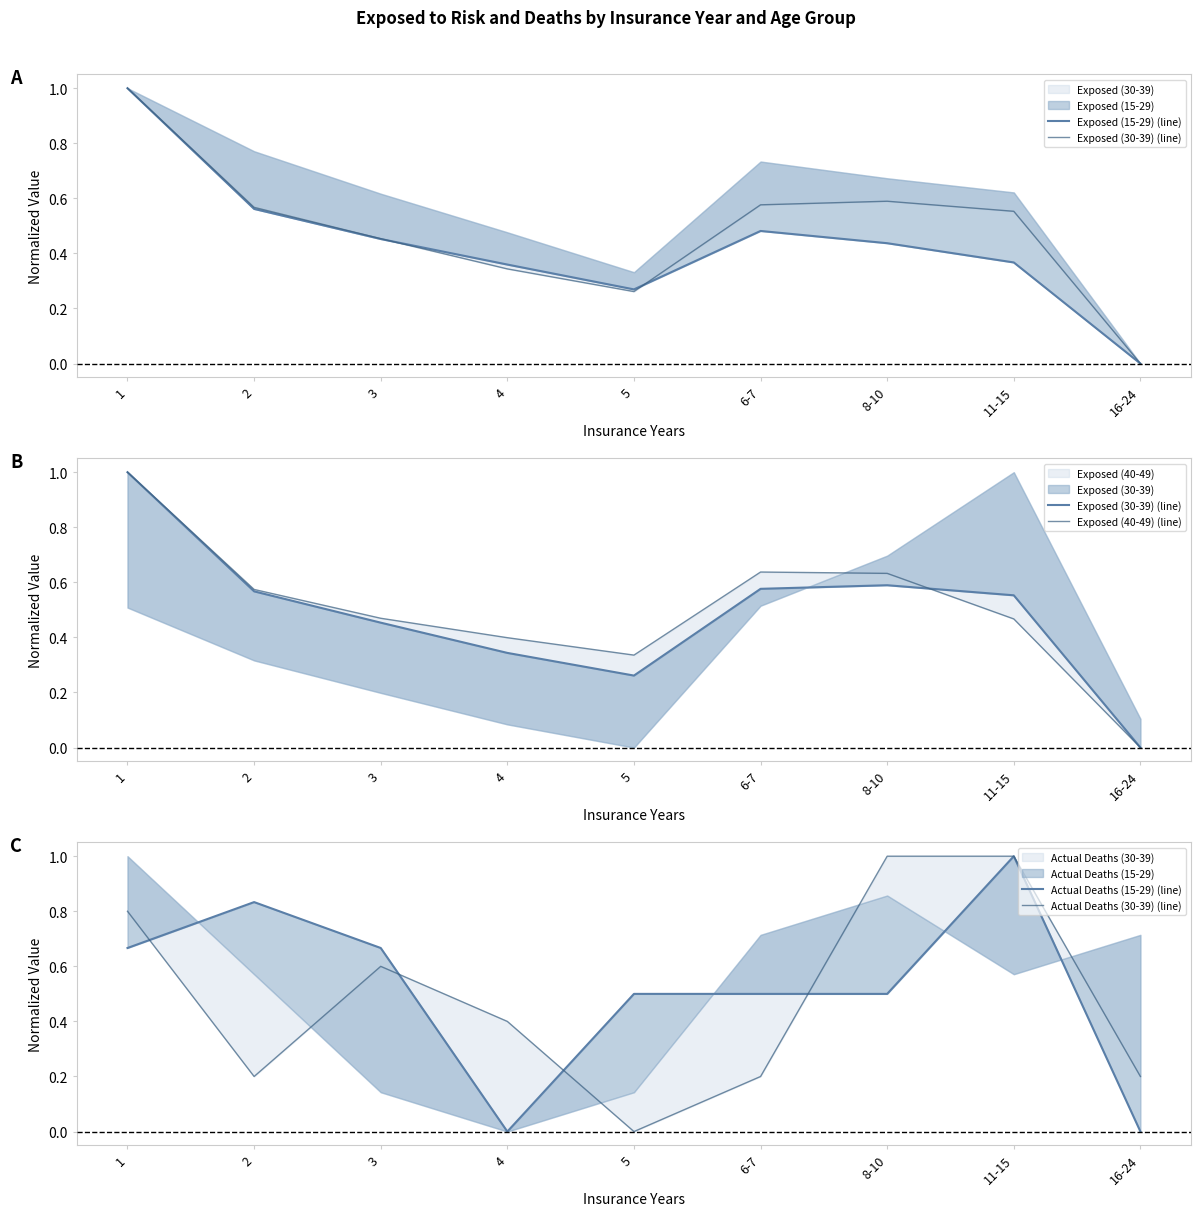

What is the difference between the second highest and second lowest values in the Actual Deaths (15-29) (line) series?

0.8